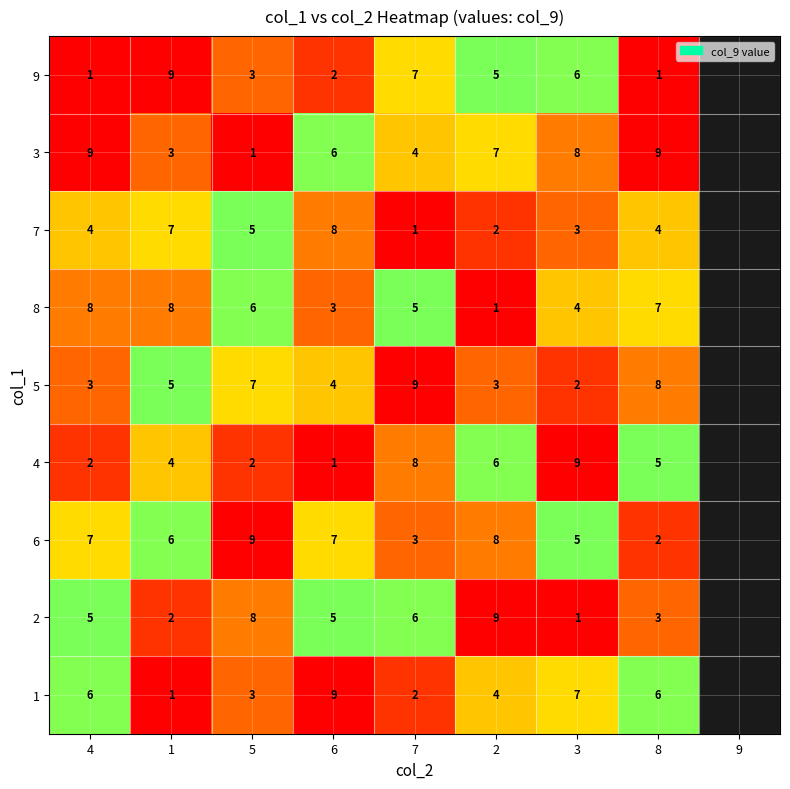

At which label does 6 reach its peak?

5